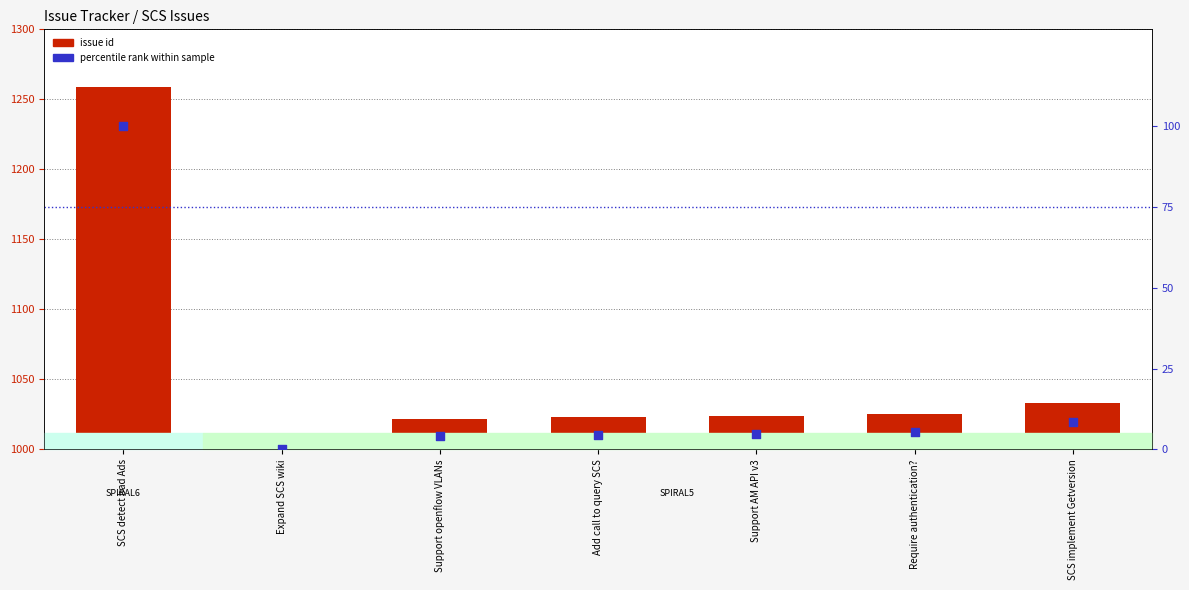

What are all the series names shown in the legend?

issue id, percentile rank within sample